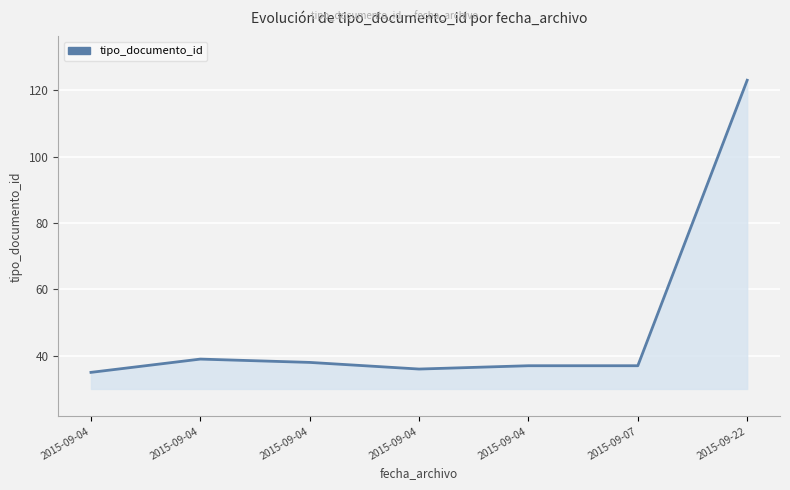

How many distinct data groups are displayed?

1